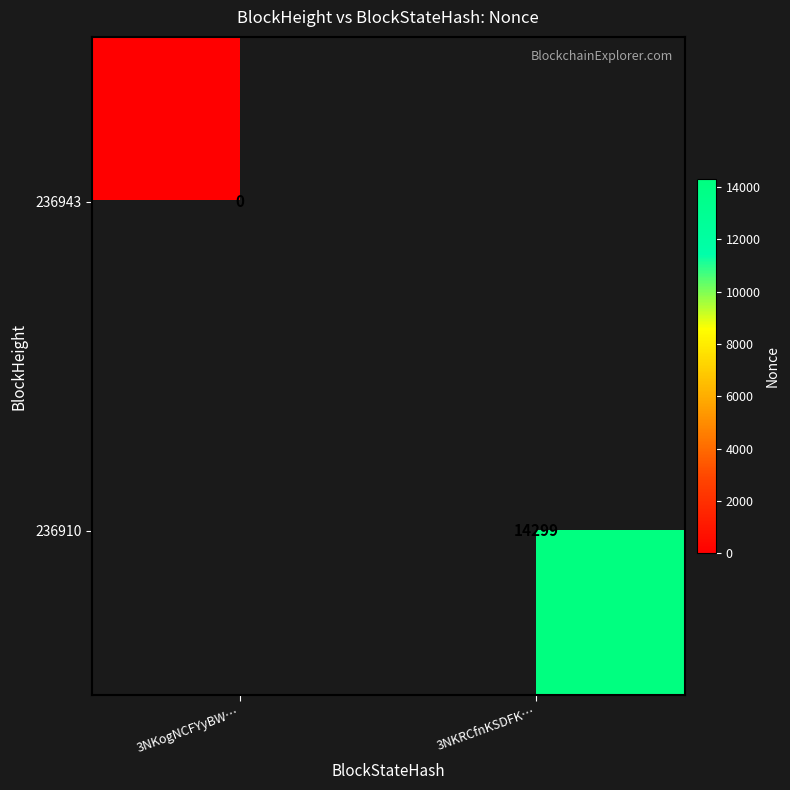

At how many categories does at least one series exceed 4724?

1